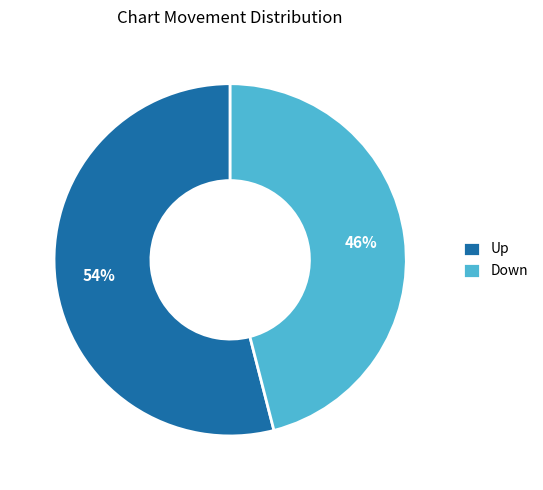

Which category accounts for the majority?

Up